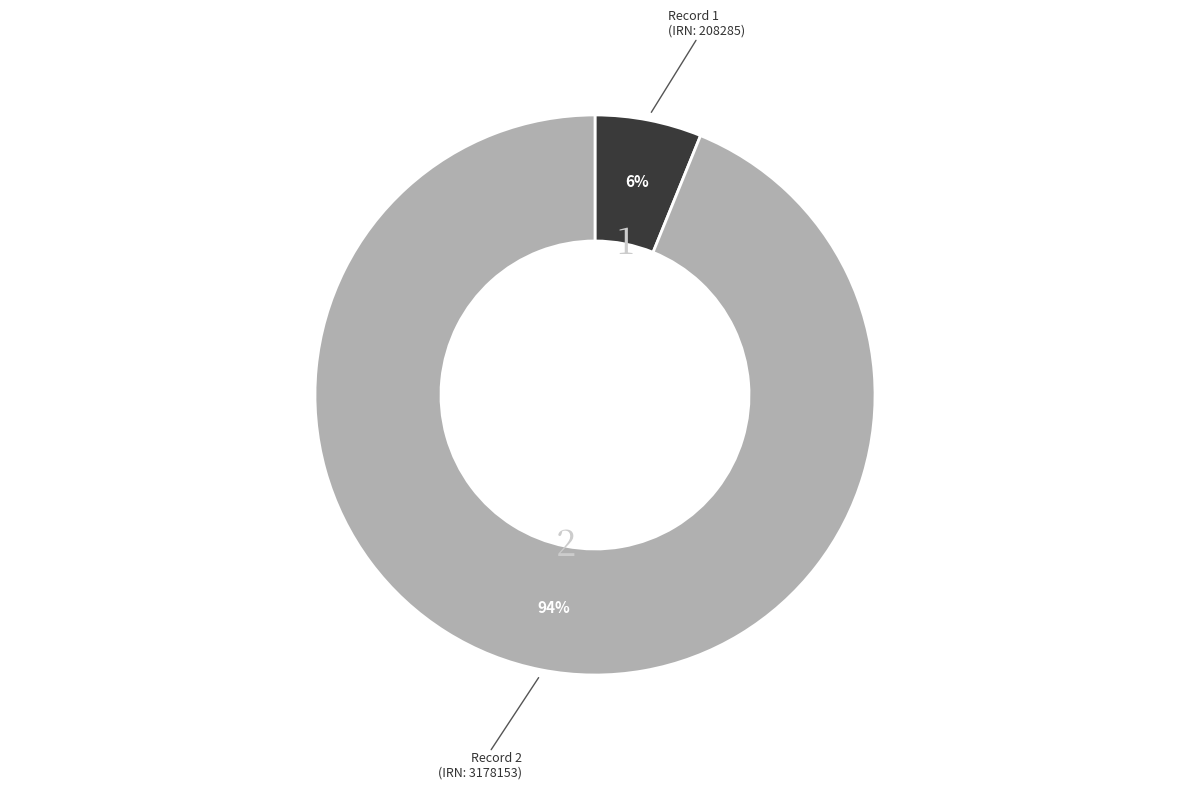

Rank the categories by value from lowest to highest.

Record 1 (IRN: 208285), Record 2 (IRN: 3178153)